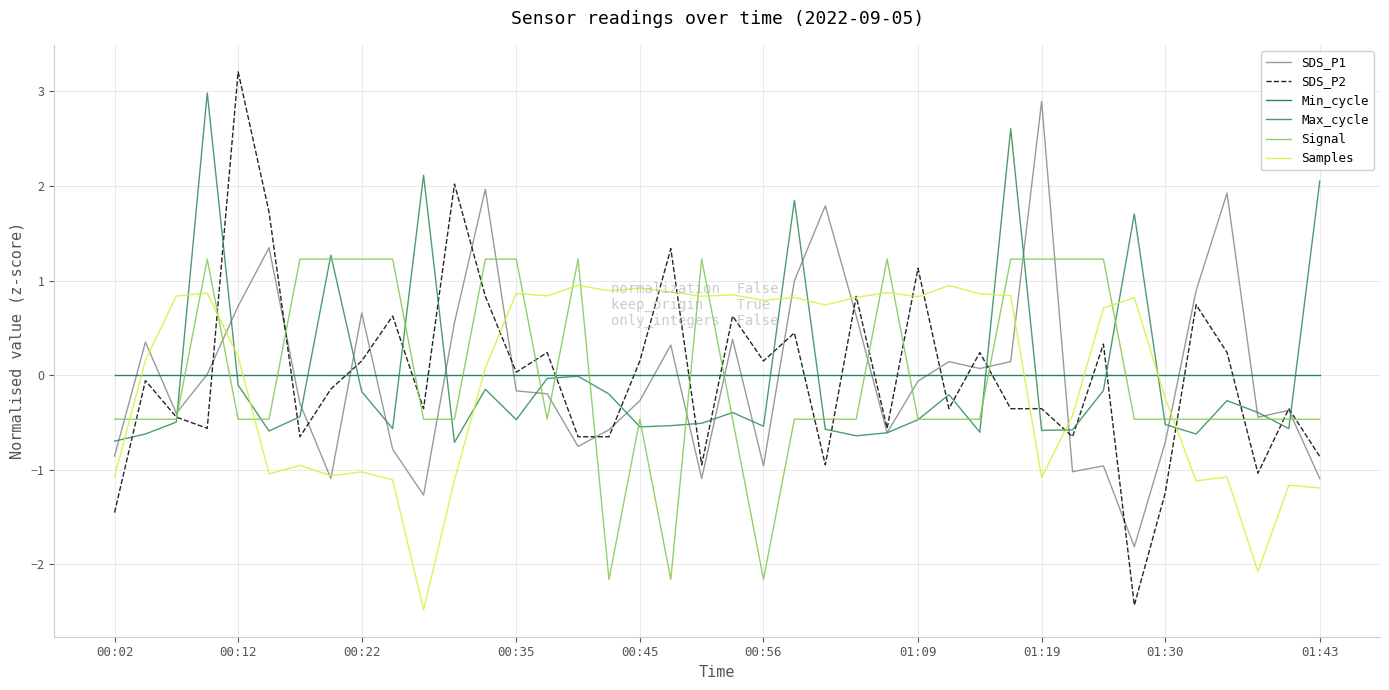

What is the maximum value shown in the chart?

3.2